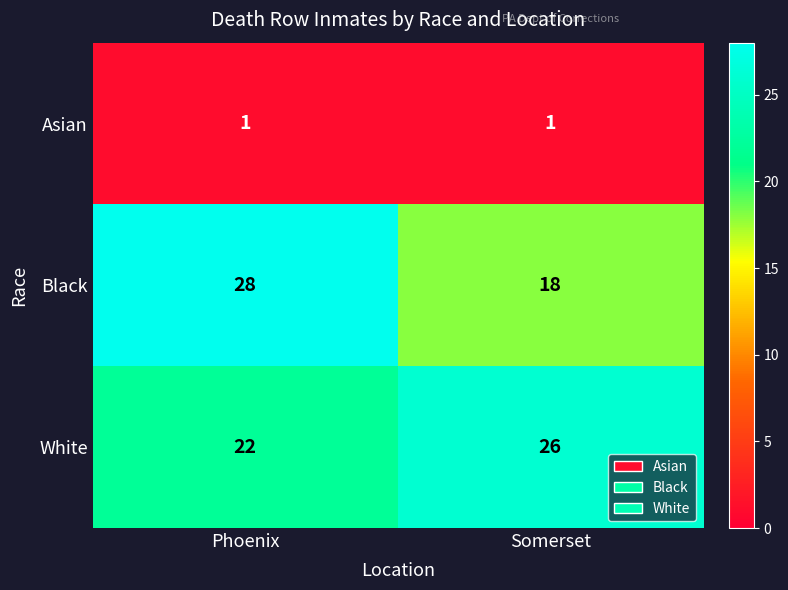

What is the difference between the highest and lowest values at Phoenix?

27